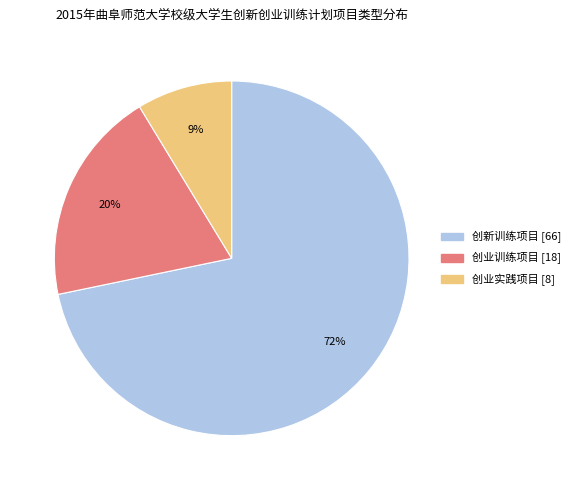

What percentage is the 创业训练项目 slice, to the nearest percent?

20%